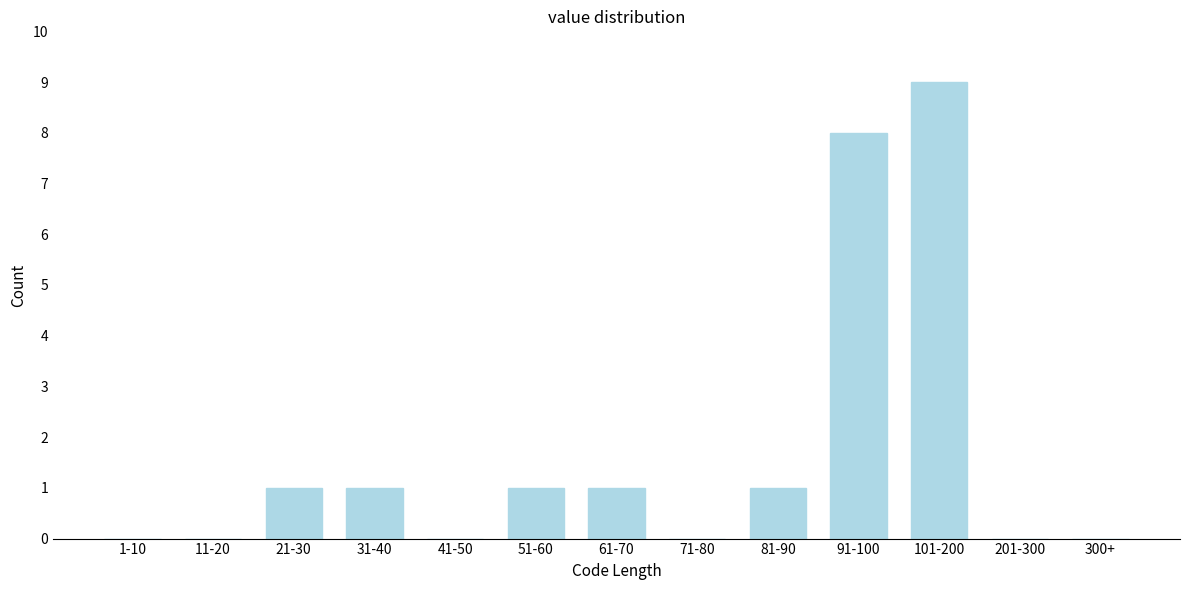

Reading right to left, transcribe all the data shown in this chart.

300+=0	201-300=0	101-200=9	91-100=8	81-90=1	71-80=0	61-70=1	51-60=1	41-50=0	31-40=1	21-30=1	11-20=0	1-10=0